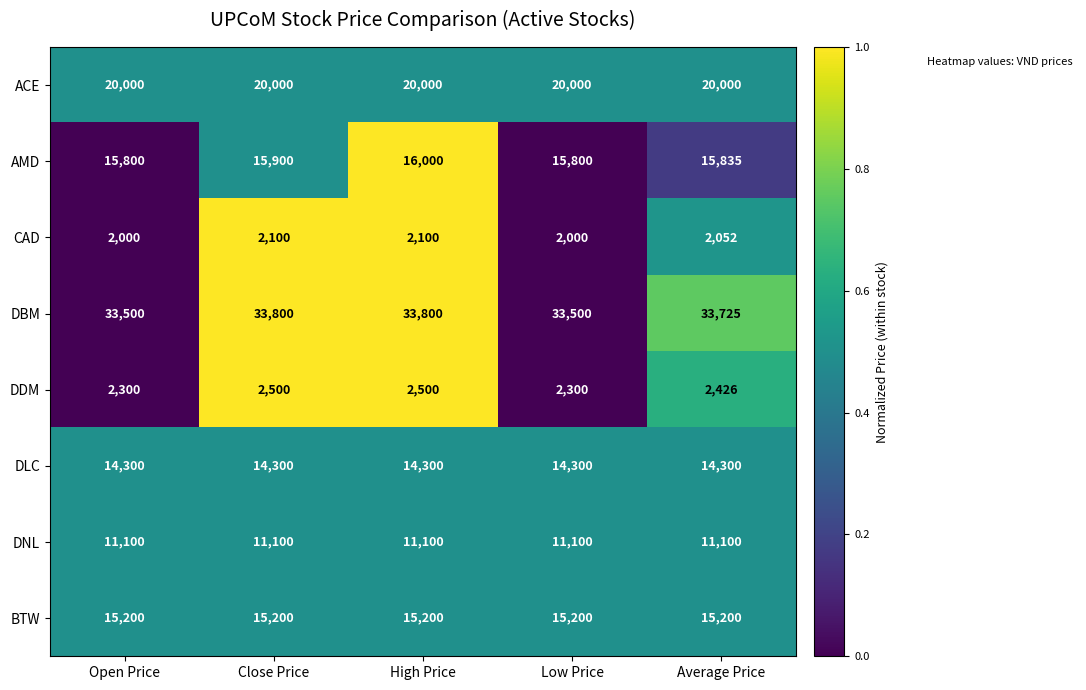

The DDM series shows 1136 at Open Price. True or false?

False